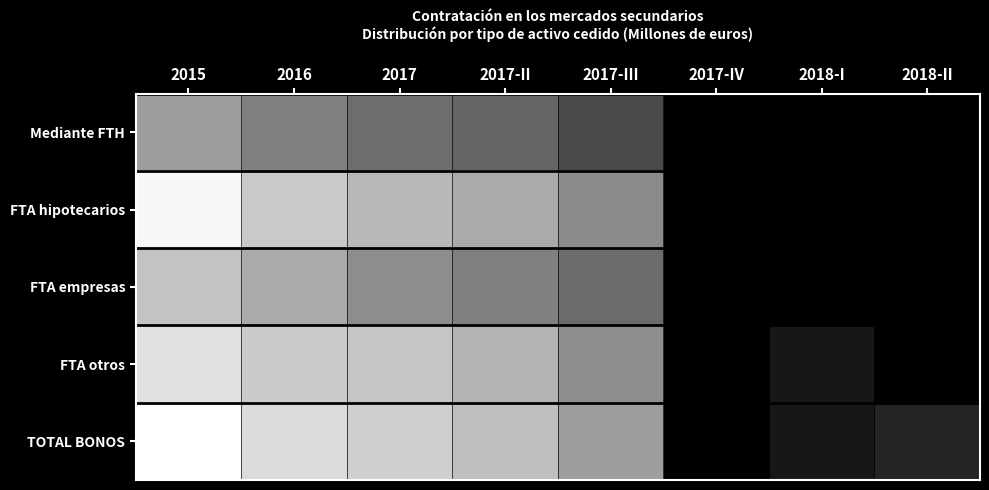

Which category has the lowest value across all series?

2017-IV